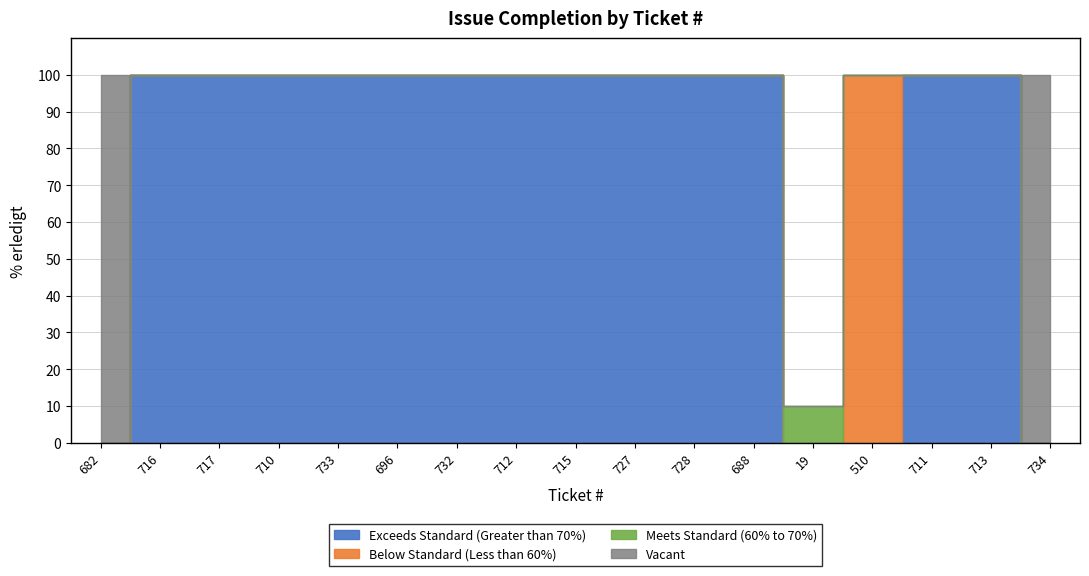

What is the greatest value displayed?

100